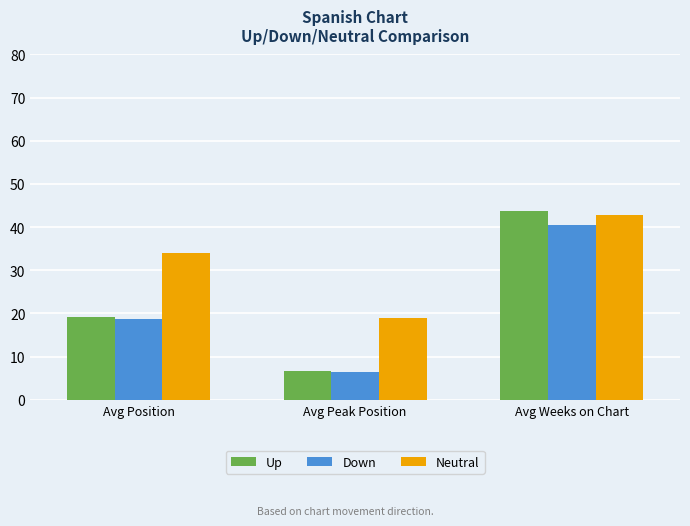

Reading right to left, extract all data points from this chart.

Up: Avg Weeks on Chart=43.8	Avg Peak Position=6.7	Avg Position=19.1
Down: Avg Weeks on Chart=40.5	Avg Peak Position=6.5	Avg Position=18.8
Neutral: Avg Weeks on Chart=42.8	Avg Peak Position=19.0	Avg Position=34.0